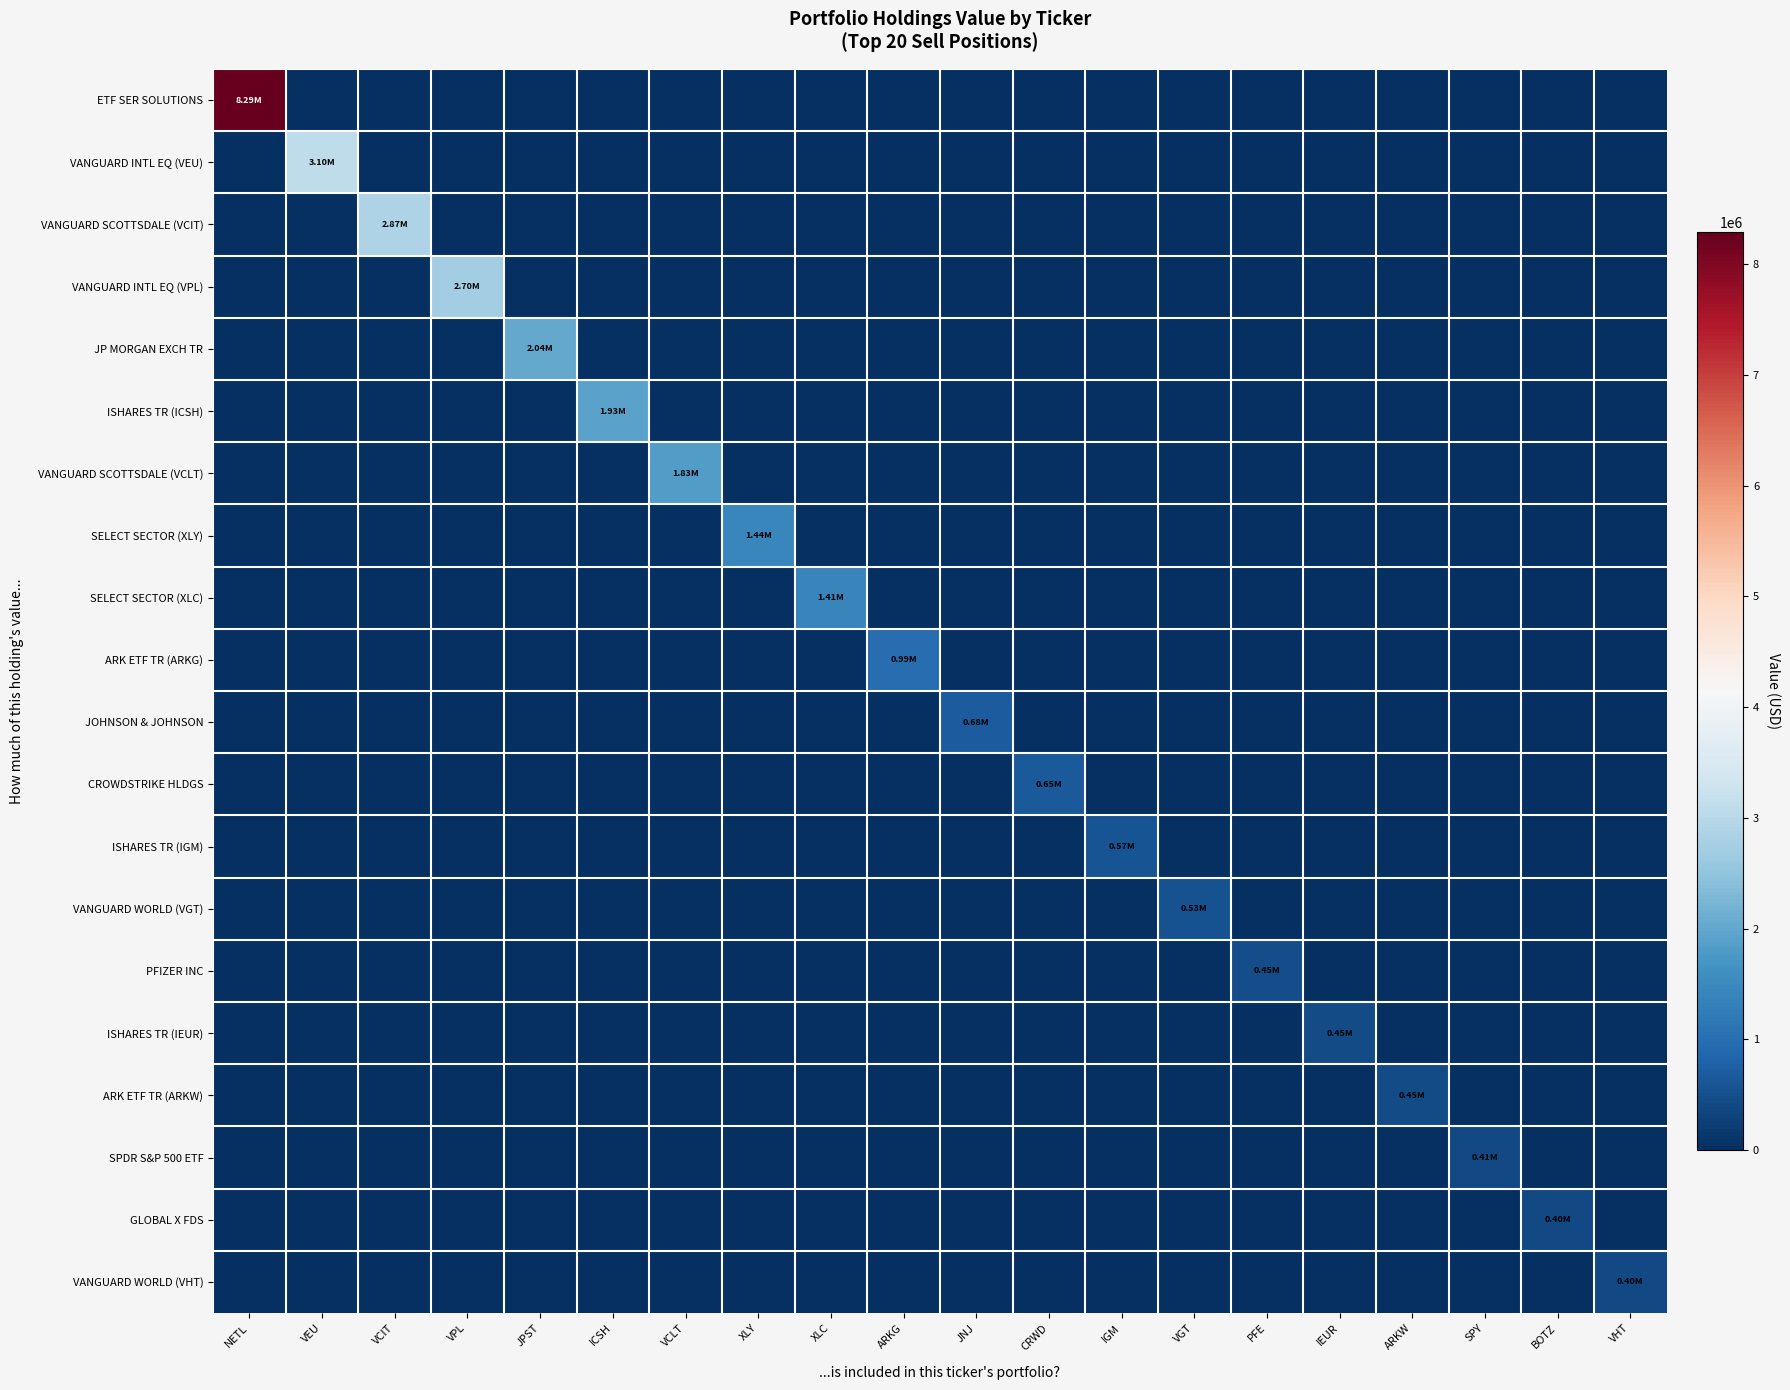

At how many categories does at least one series exceed 6963122?

1